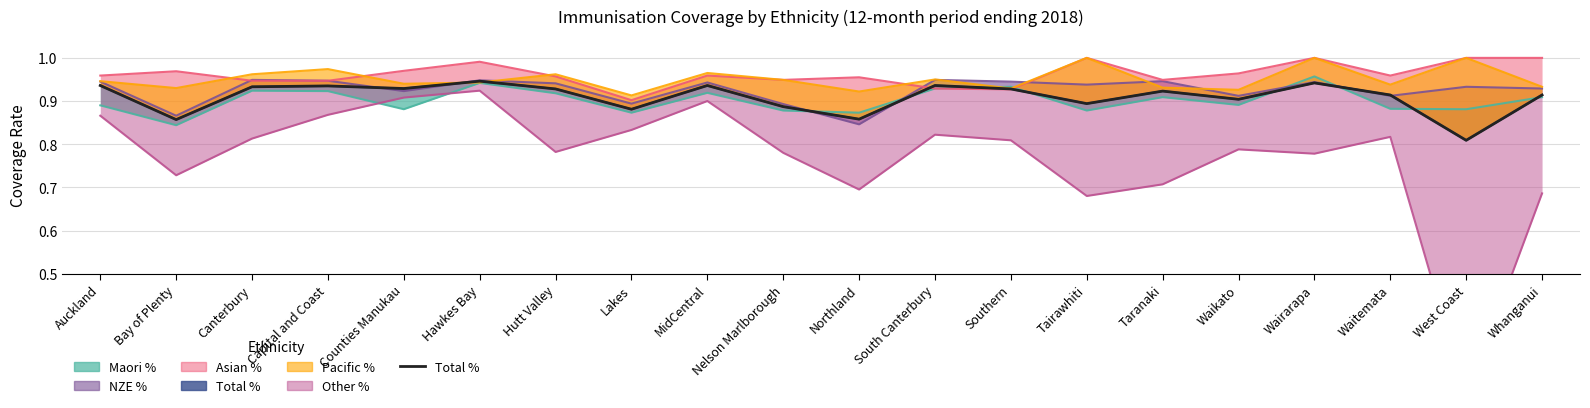

What is the label of the 14th point from the left?

Tairawhiti